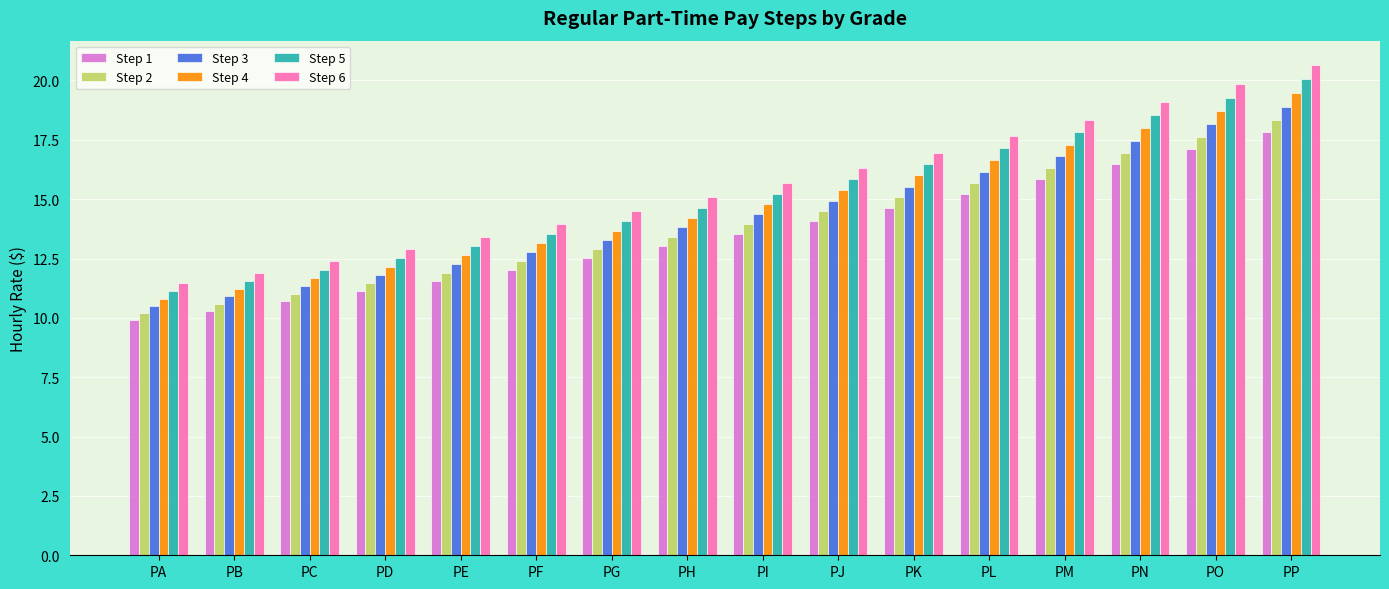

True or false: Step 5 has a value of 3.1 at PD.

False